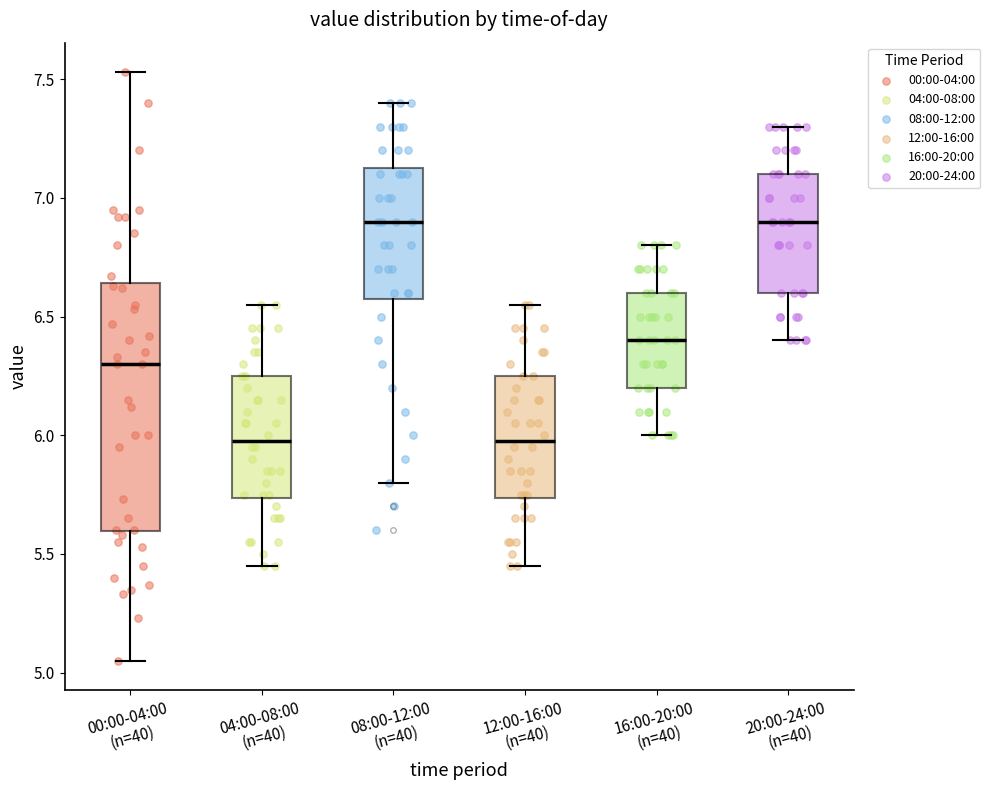

Reading left to right, read every box against the y-axis: the position of its median line, the range the box covers, and the ends of its whiskers. The values are not printed on the chart, so give them approximately, as read against the axis.

00:00-04:00 (n=40): median 6.30, box 5.60 to 6.65, whiskers 5.05 to 7.55
04:00-08:00 (n=40): median 6.00, box 5.75 to 6.25, whiskers 5.45 to 6.55
08:00-12:00 (n=40): median 6.90, box 6.60 to 7.15, whiskers 5.80 to 7.40
12:00-16:00 (n=40): median 6.00, box 5.75 to 6.25, whiskers 5.45 to 6.55
16:00-20:00 (n=40): median 6.40, box 6.20 to 6.60, whiskers 6.00 to 6.80
20:00-24:00 (n=40): median 6.90, box 6.60 to 7.10, whiskers 6.40 to 7.30